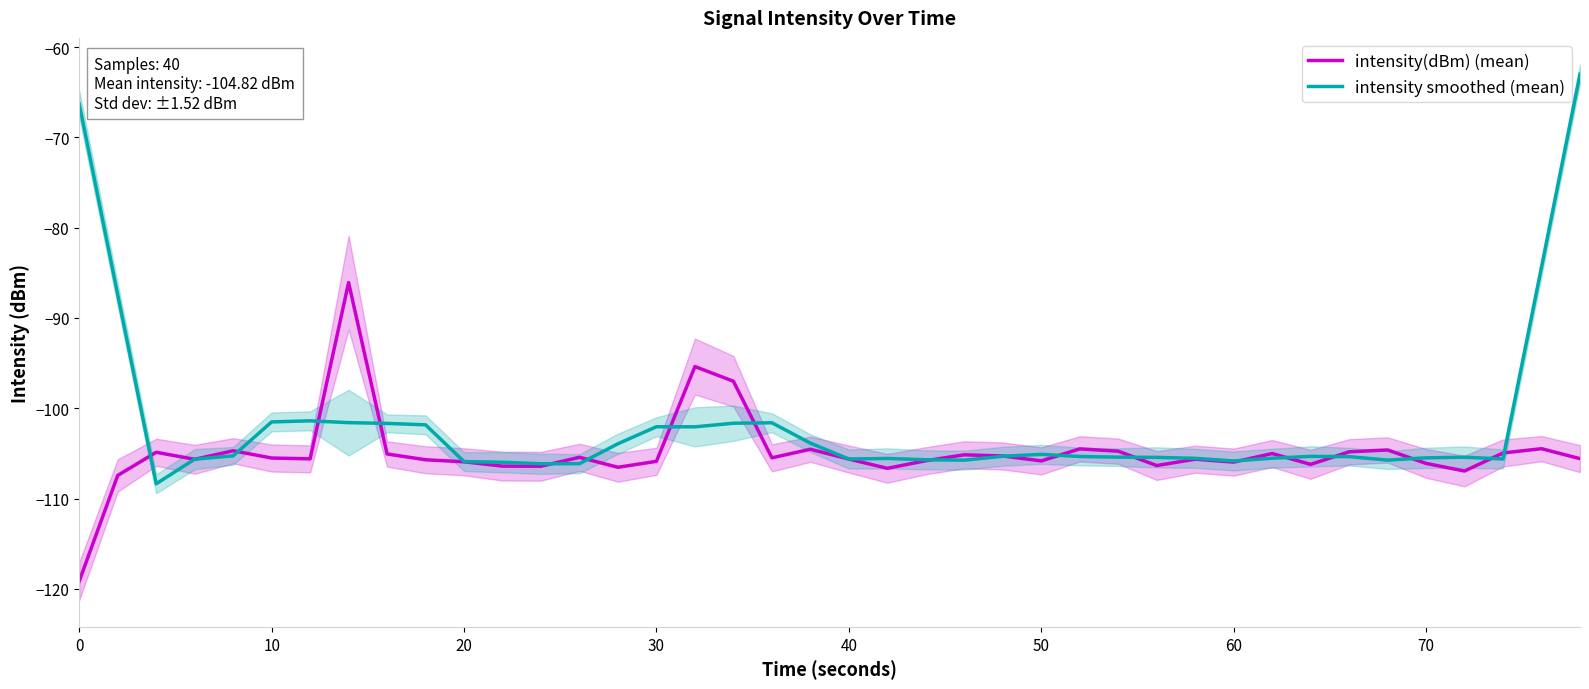

How many interior local peaks does the intensity(dBm) (mean) series have?

12